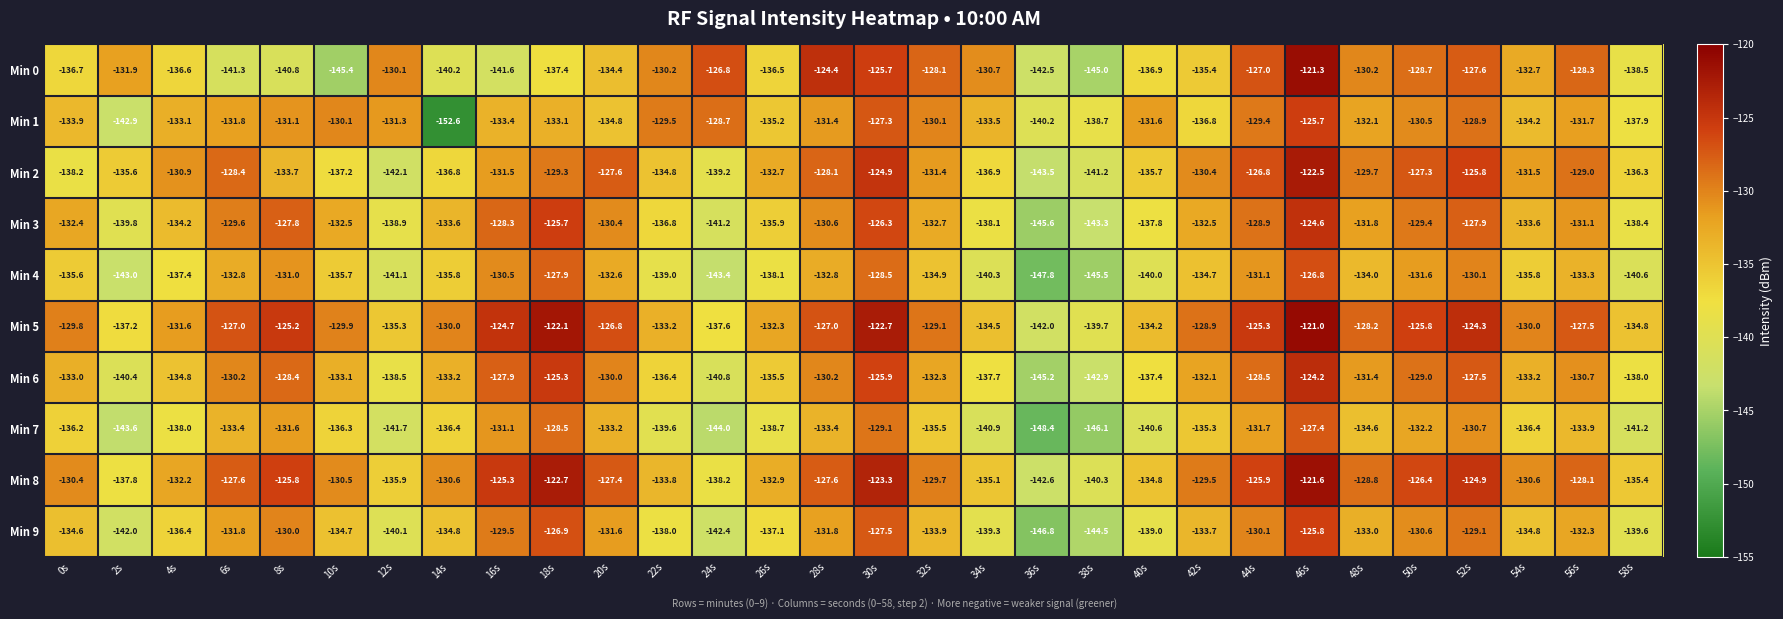

Which series changed the most between 24s and 38s?

Min 0